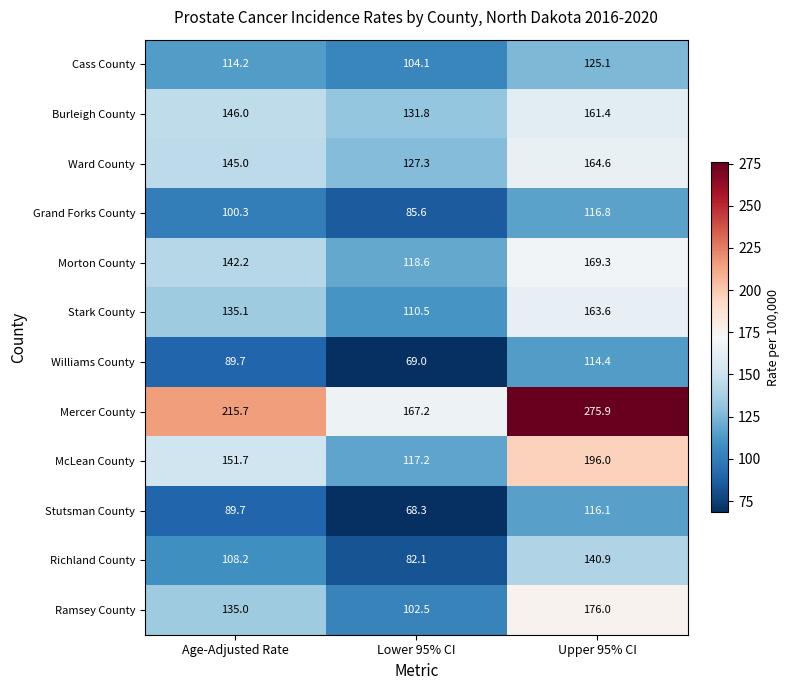

Where does the McLean County series first go above 151?

Age-Adjusted Rate